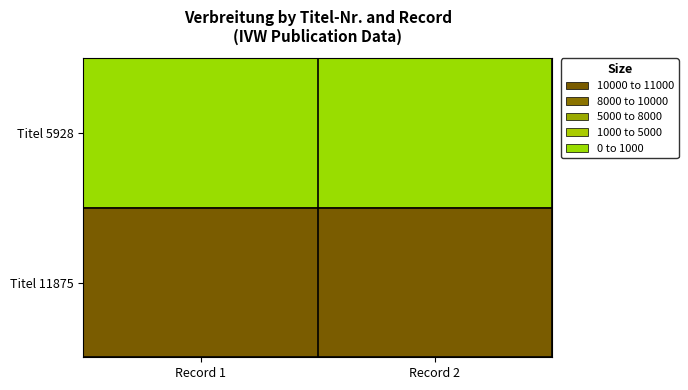

Which label corresponds to the smallest value in the chart?

Record 1